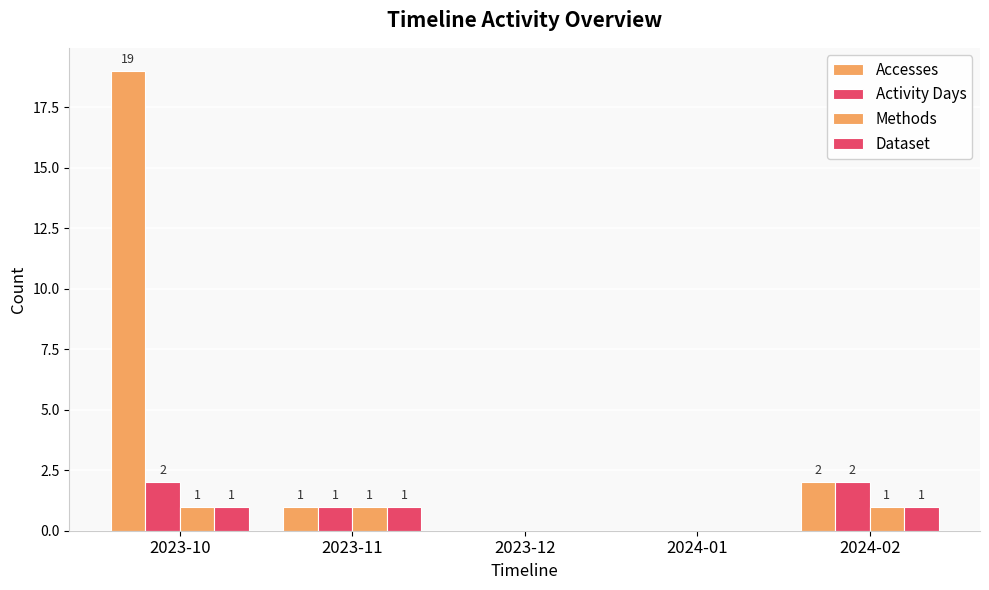

Are the bars grouped side by side (vs. stacked)?

Yes